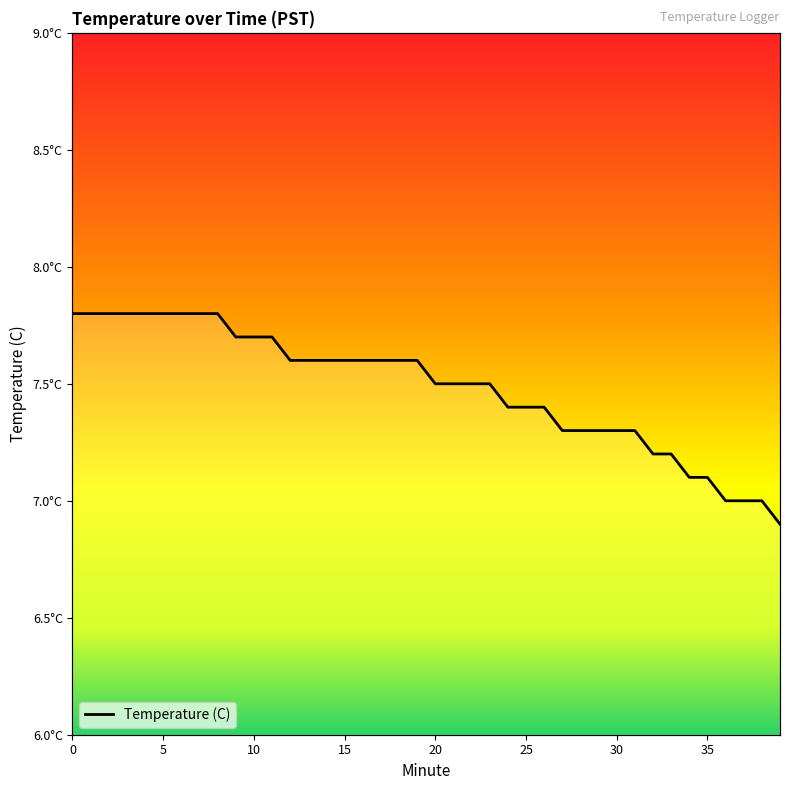

Rank the categories by value from highest to lowest.

0, 1, 2, 3, 4, 5, 6, 7, 8, 9, 10, 11, 12, 13, 14, 15, 16, 17, 18, 19, 20, 21, 22, 23, 24, 25, 26, 27, 28, 29, 30, 31, 32, 33, 34, 35, 36, 37, 38, 39